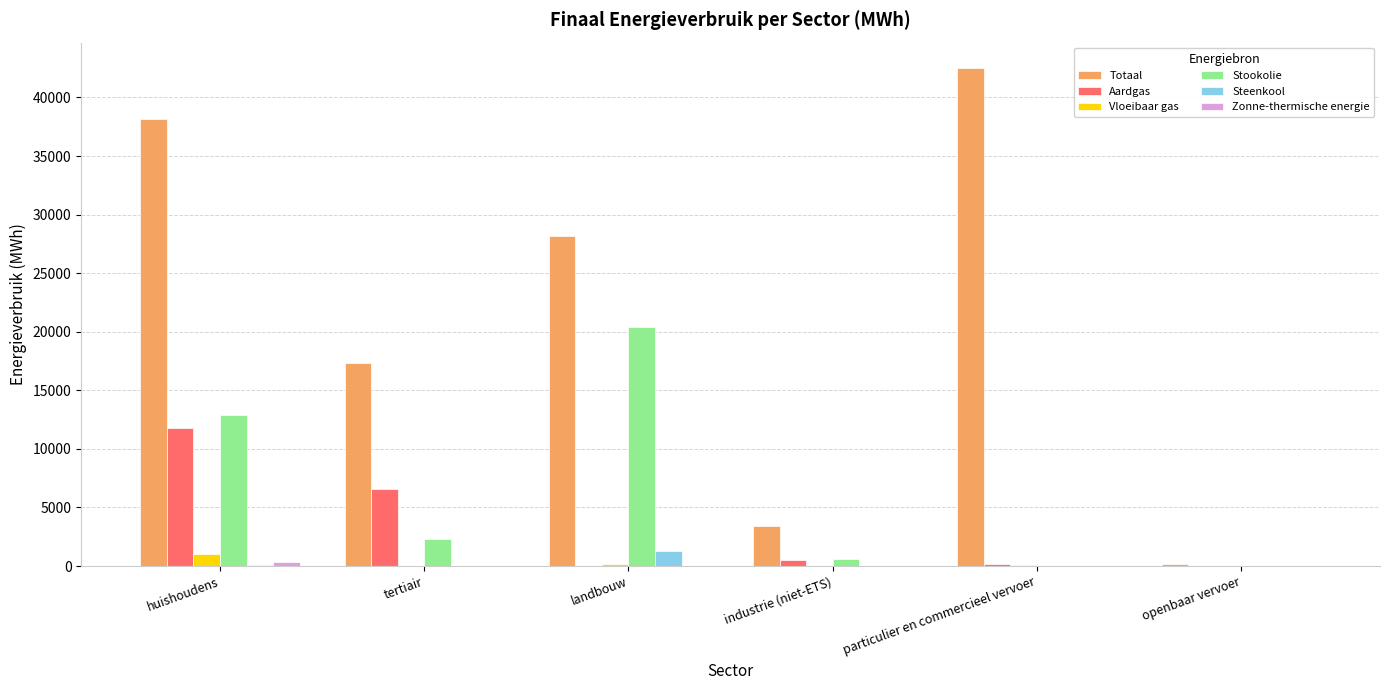

Between landbouw and industrie (niet-ETS), which series saw the biggest shift?

Totaal